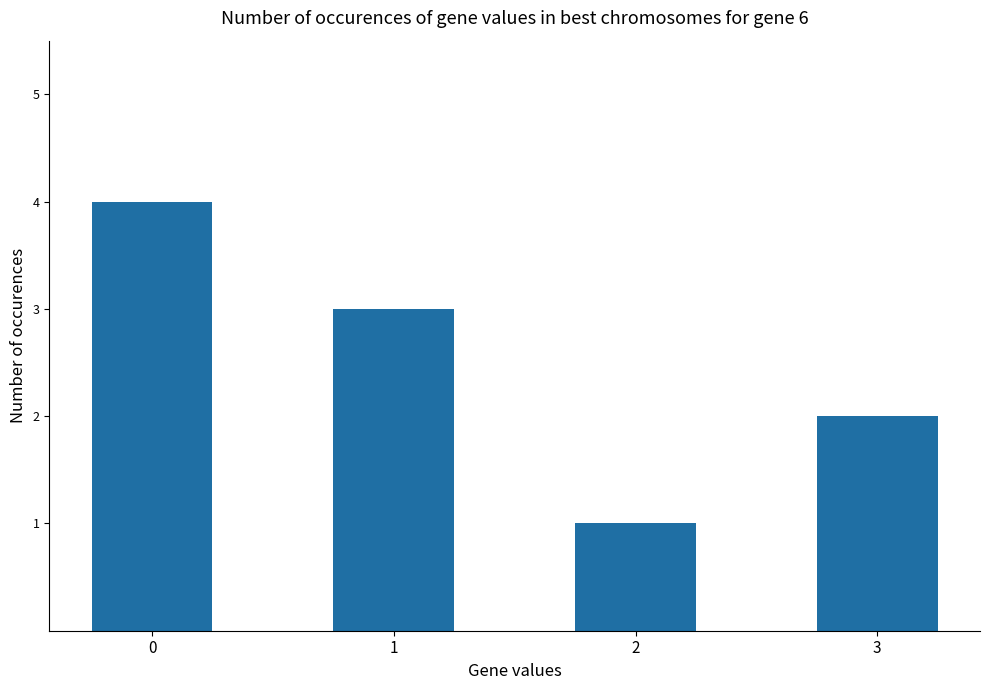

What is the sum of all values?

10